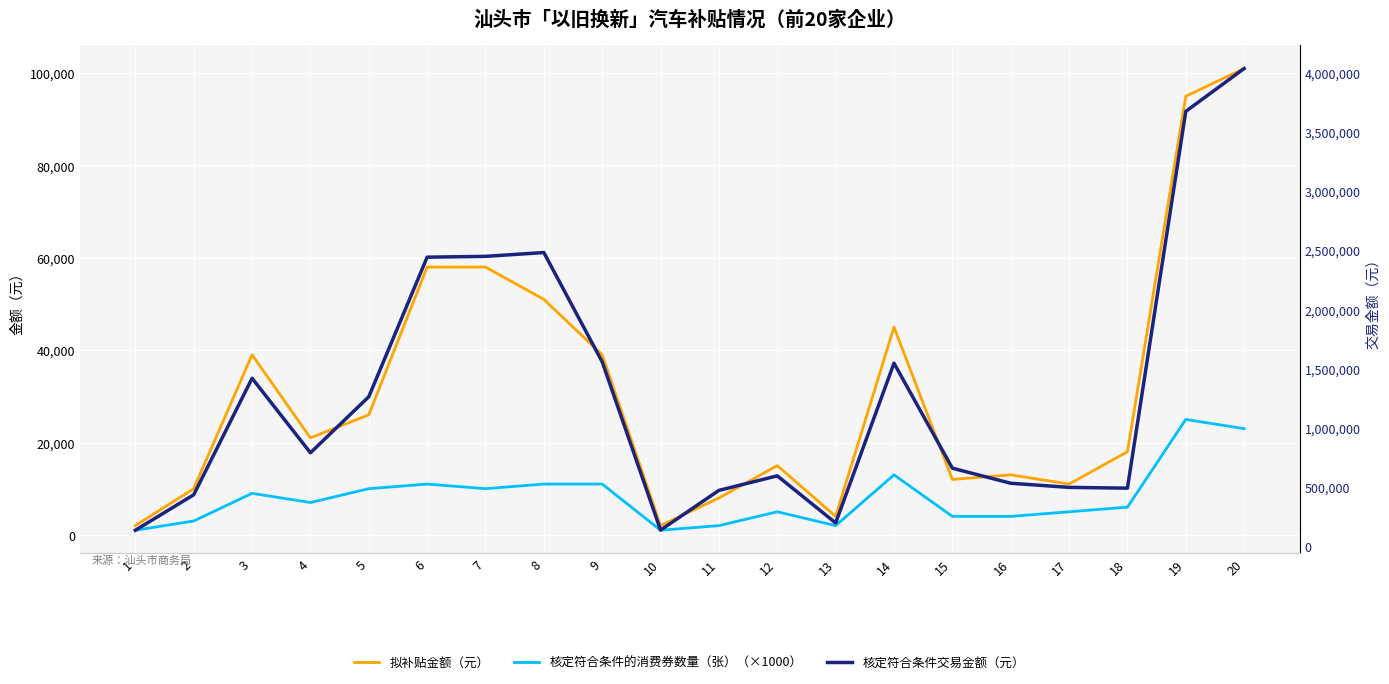

What is the total value across all series at 11?

478090.0